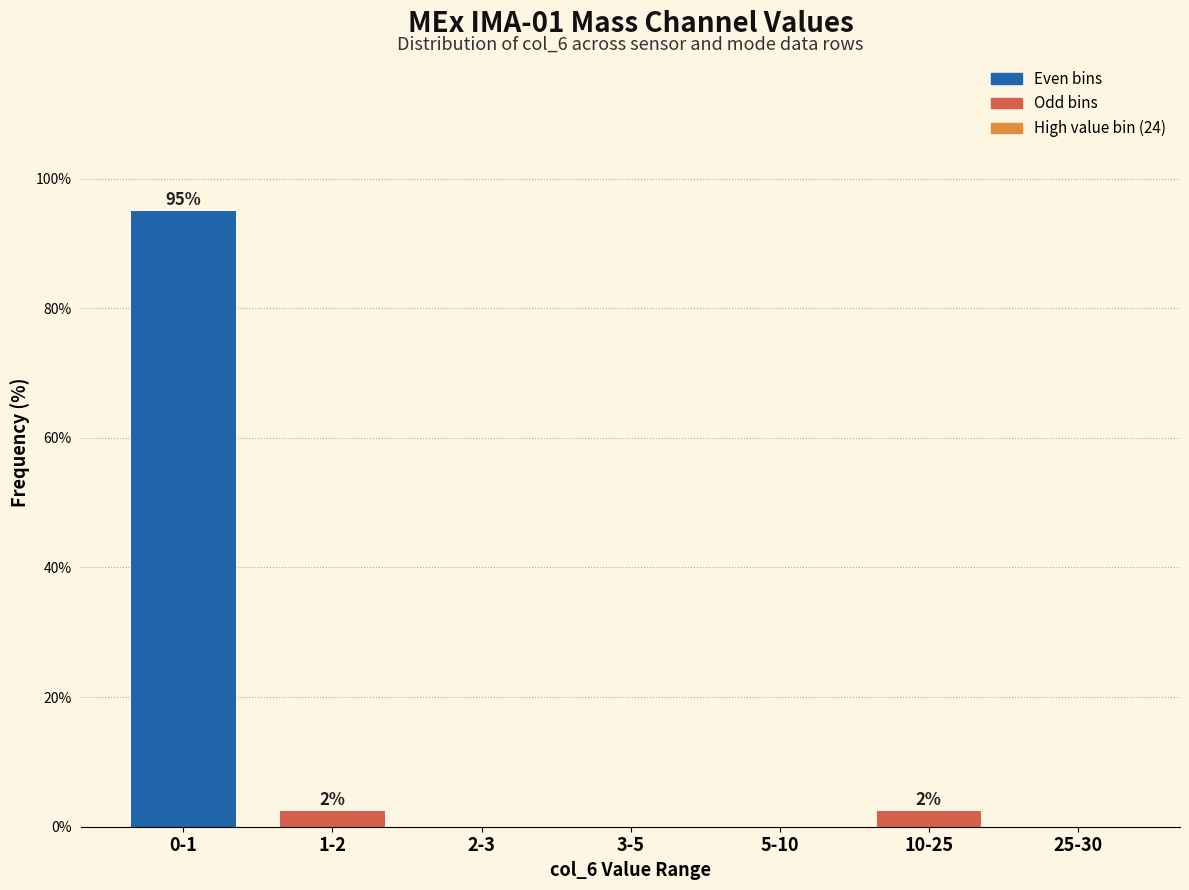

True or false: the data shows 0.0 at 25-30.

True